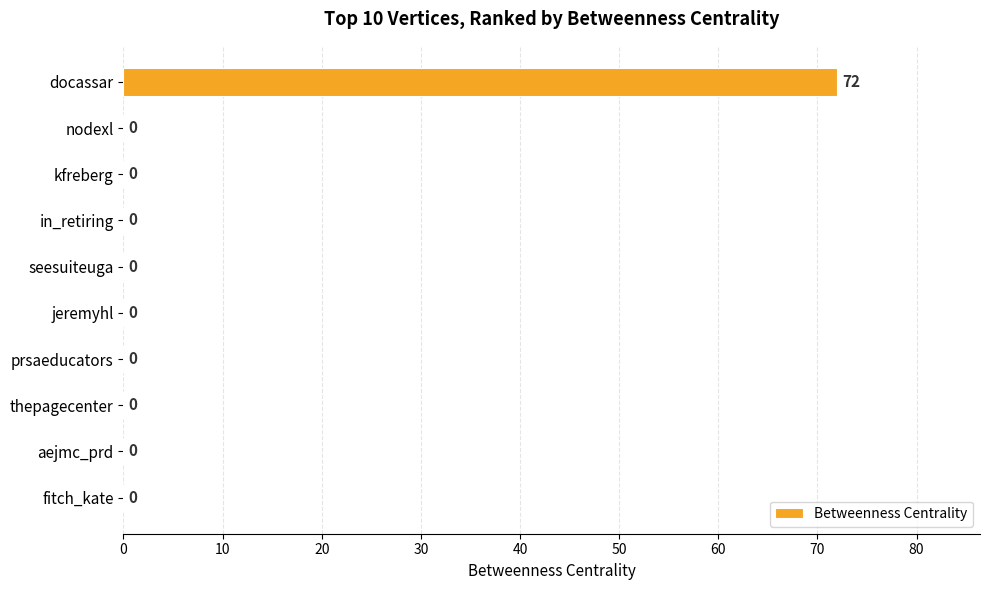

What is the average value?

7